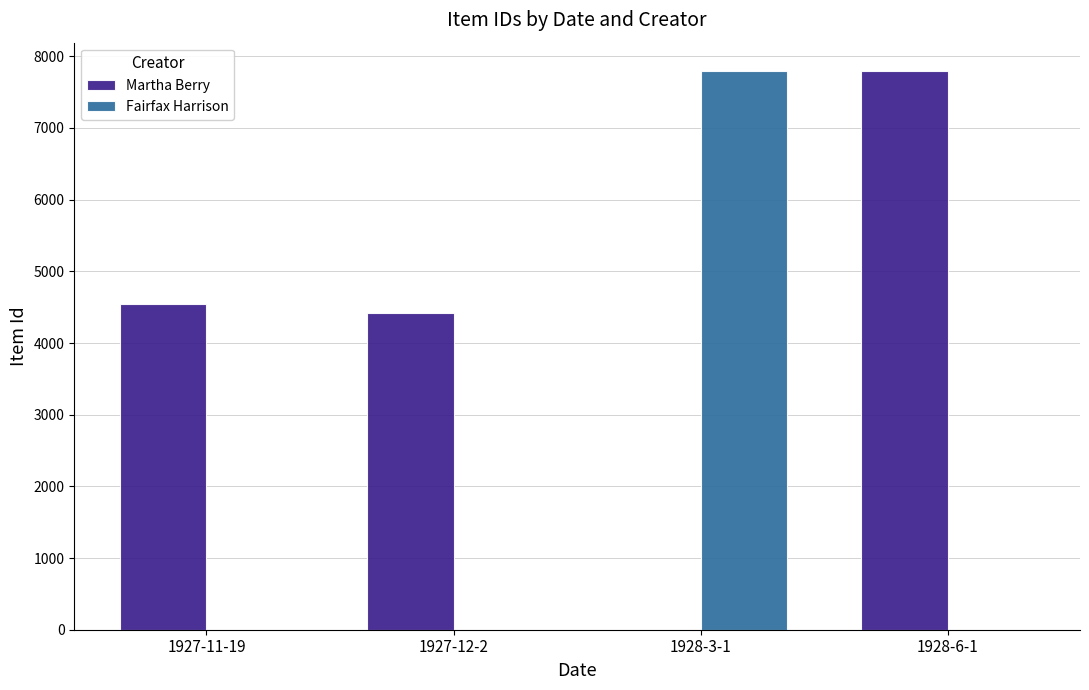

At which label is Martha Berry closest to 3900?

1927-12-2